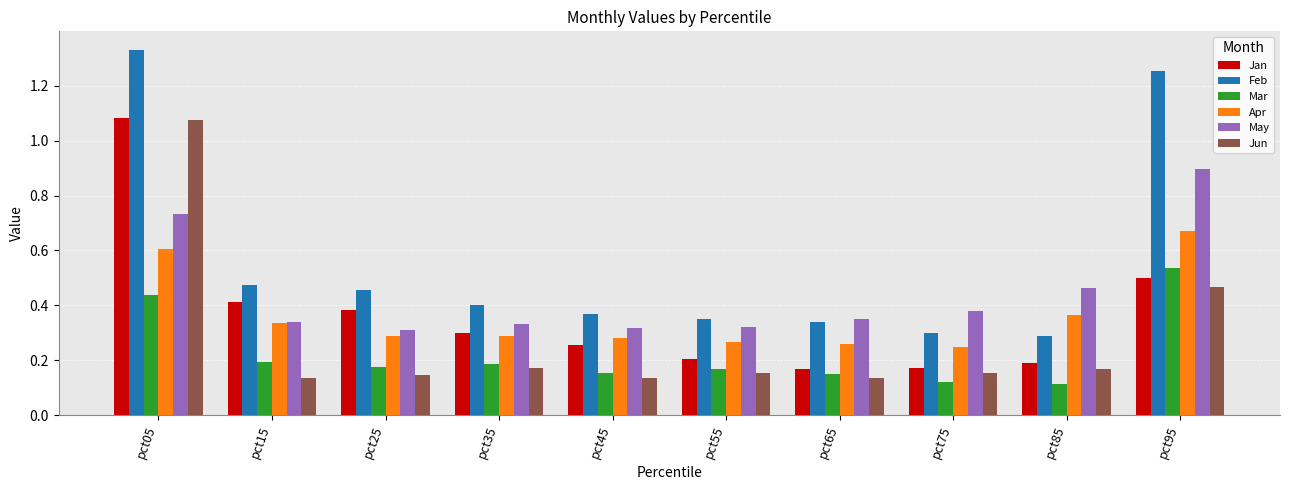

Which label corresponds to the largest value in the chart?

pct05